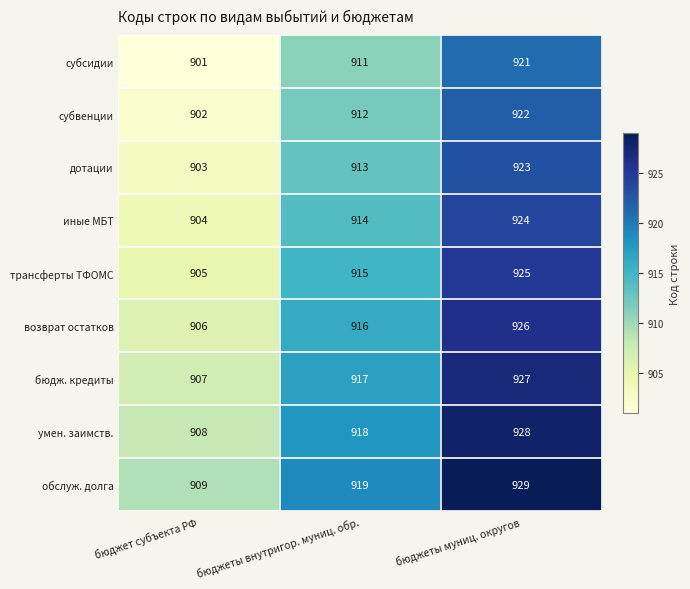

What is the difference between the умен. заимств. values at бюджет субъекта РФ and бюджеты муниц. округов?

20